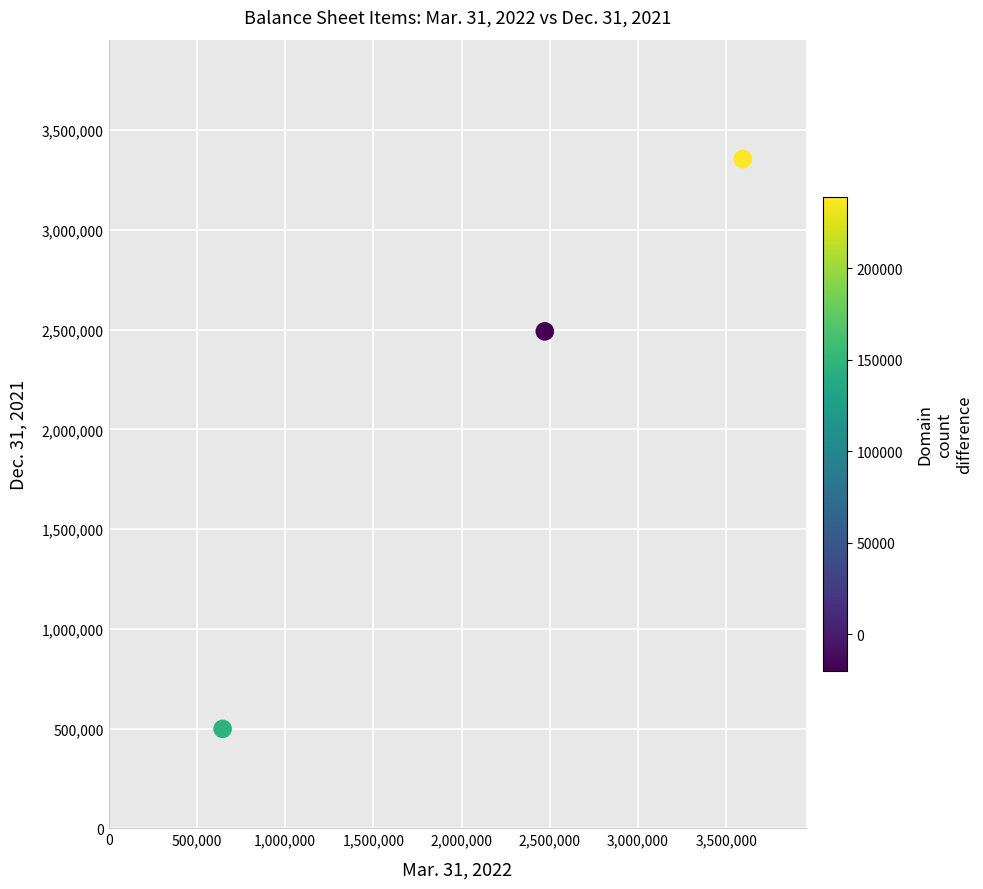

What is the range of X values (max minus min)?

2948735